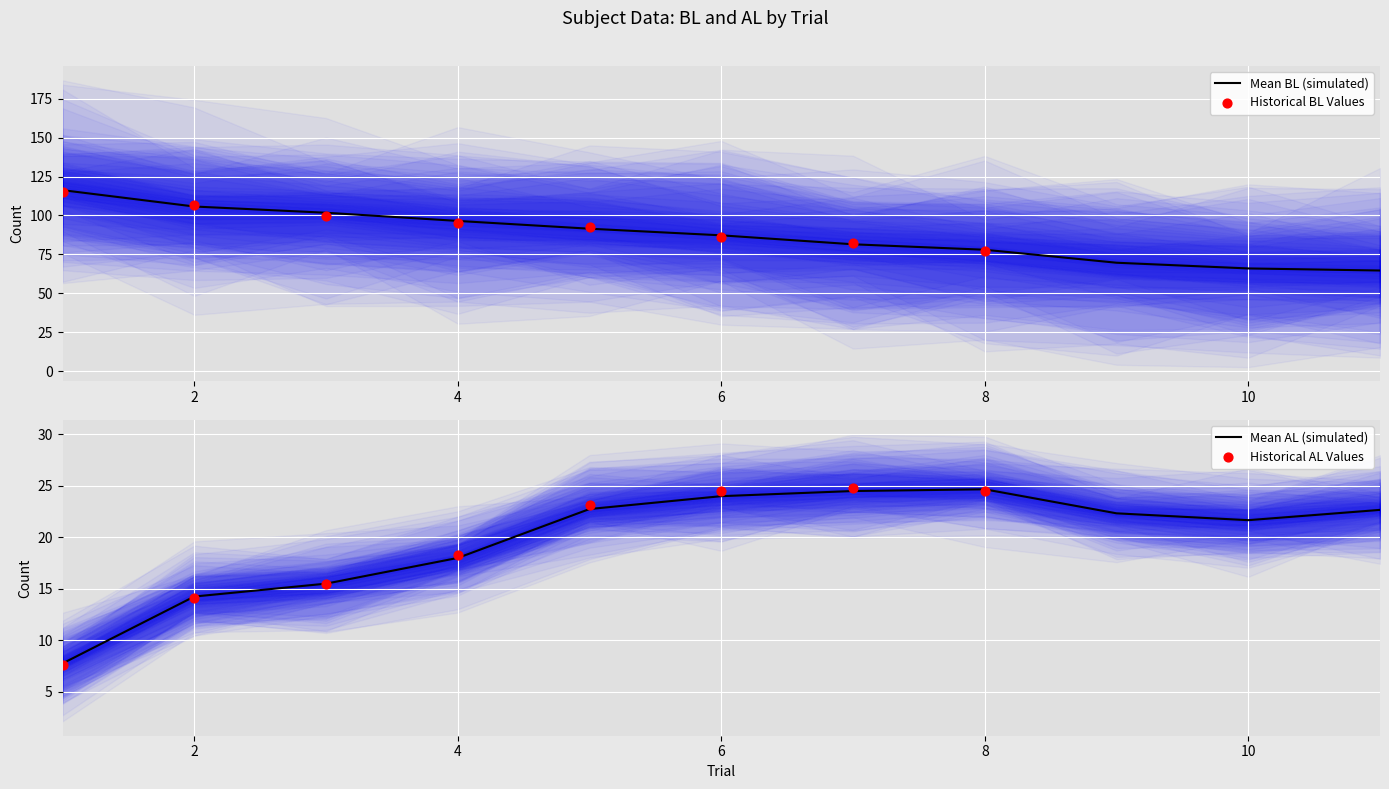

Which series has the largest Y range (max minus min)?

BL